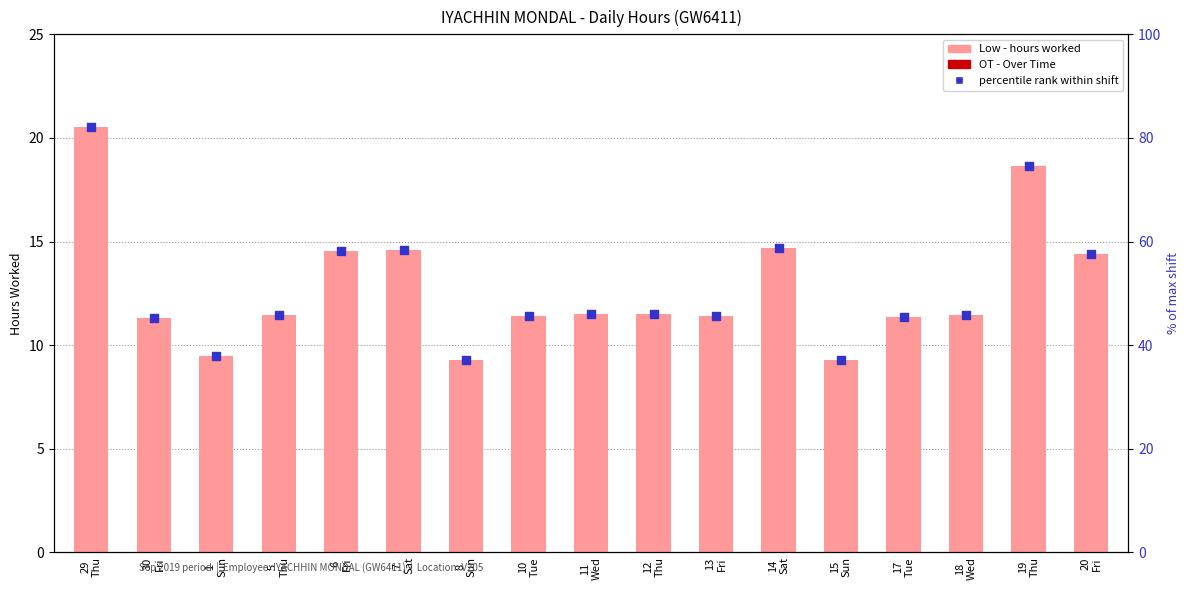

What are all the series names shown in the legend?

Low (hours worked), OT, percentile rank within shift